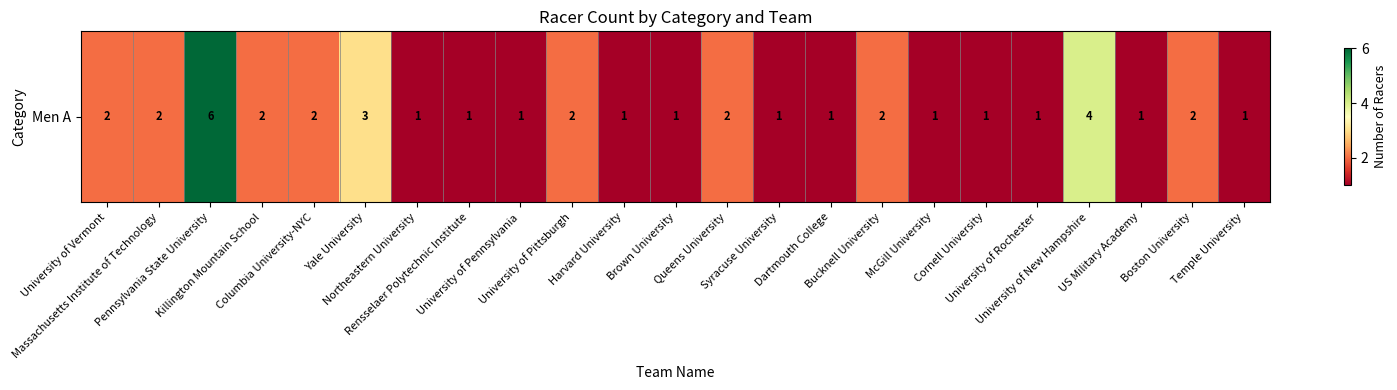

List the labels in order of value, smallest first.

Northeastern University, Rensselaer Polytechnic Institute, University of Pennsylvania, Harvard University, Brown University, Syracuse University, Dartmouth College, McGill University, Cornell University, University of Rochester, US Military Academy, Temple University, University of Vermont, Massachusetts Institute of Technology, Killington Mountain School, Columbia University-NYC, University of Pittsburgh, Queens University, Bucknell University, Boston University, Yale University, University of New Hampshire, Pennsylvania State University